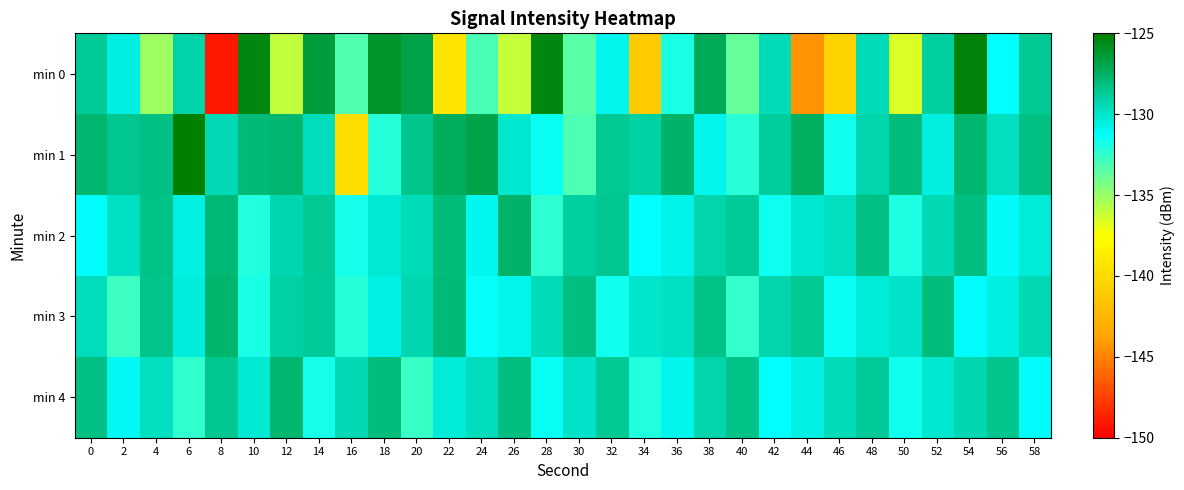

Which series has the largest range (max minus min)?

min 0